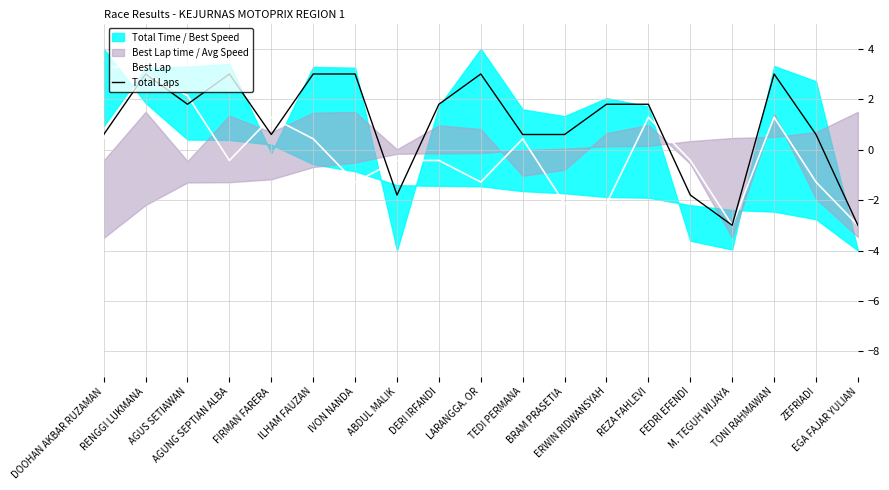

What is the total value across all series at ABDUL MALIK?

-2.2